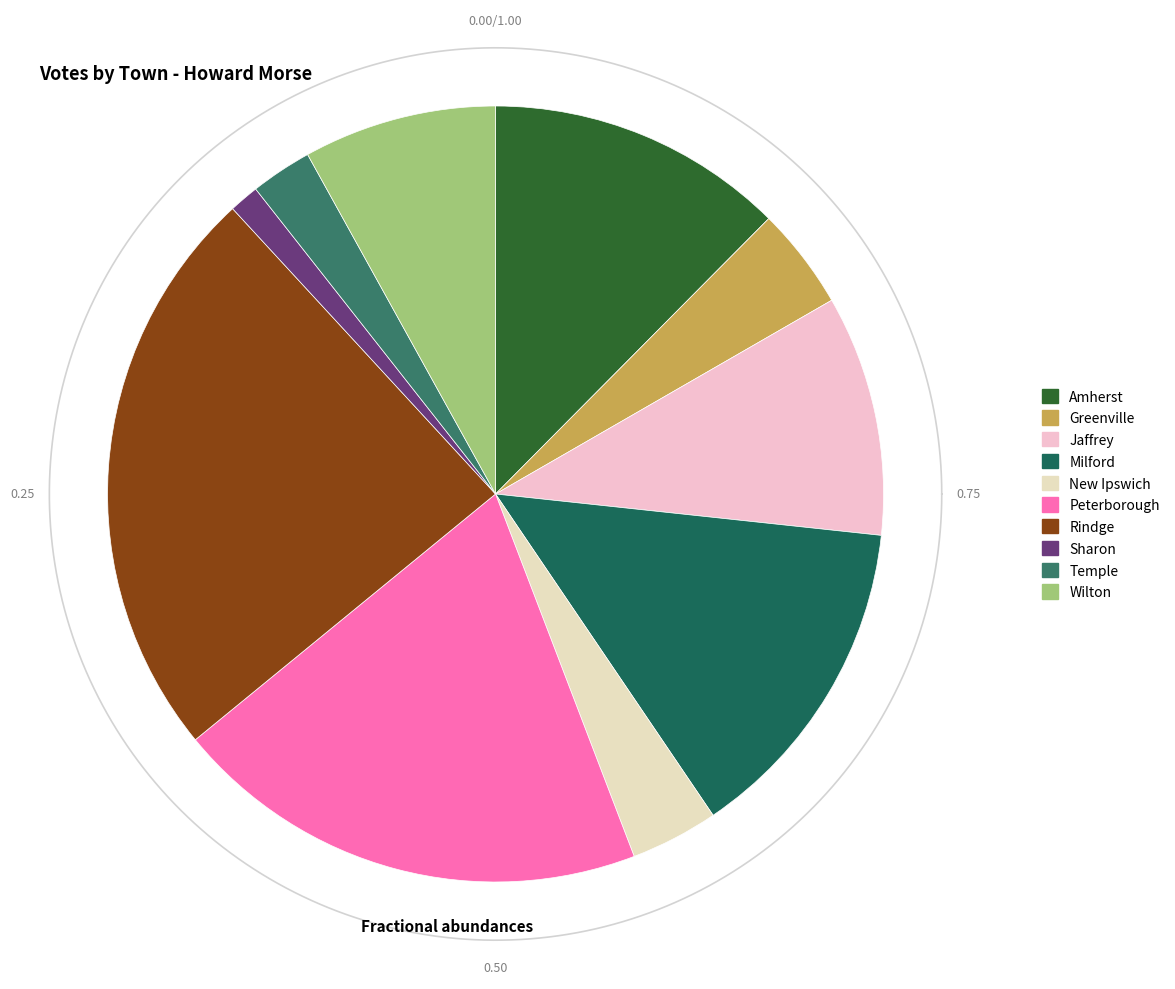

How many segments does this pie chart have?

10